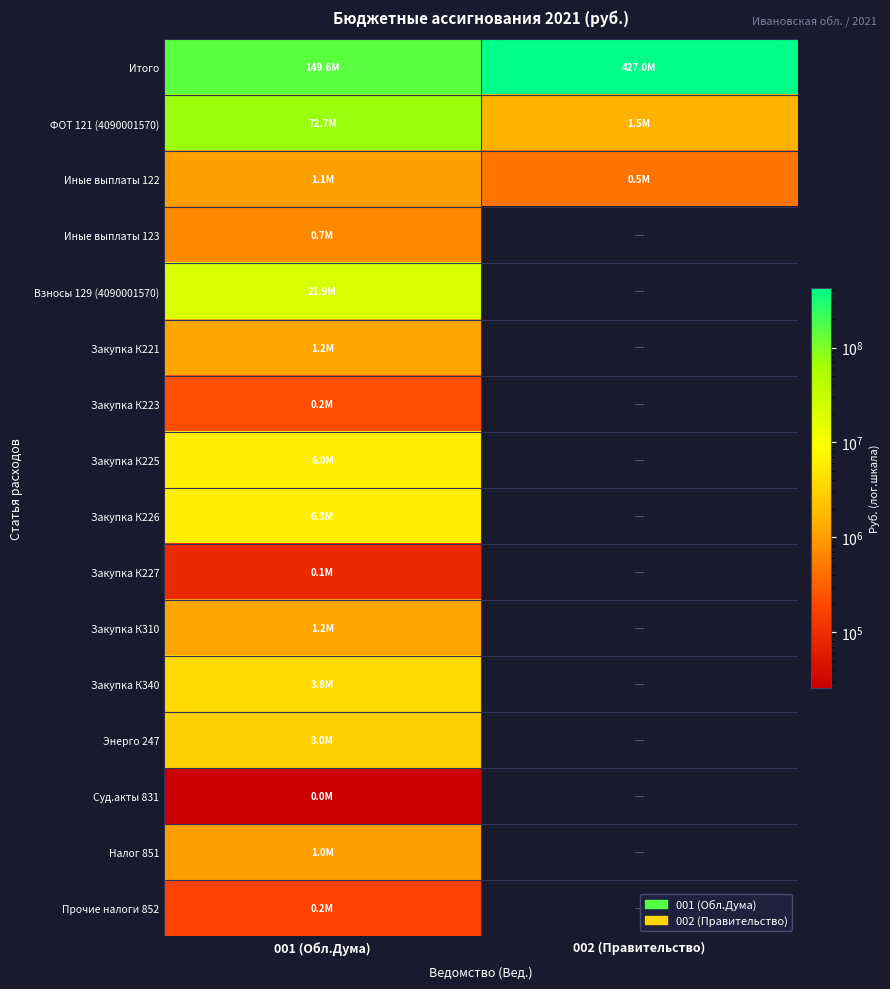

How many distinct data groups are displayed?

16